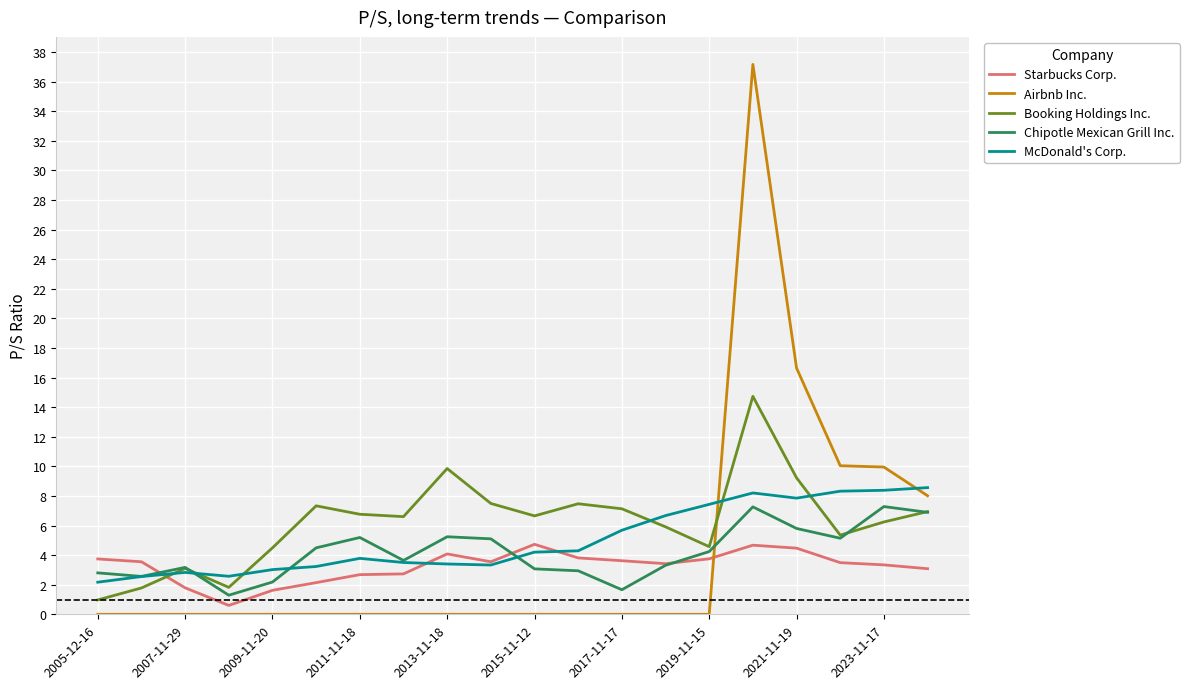

After their last crossing, which series has the higher values: Airbnb Inc. or Chipotle Mexican Grill Inc.?

Airbnb Inc.